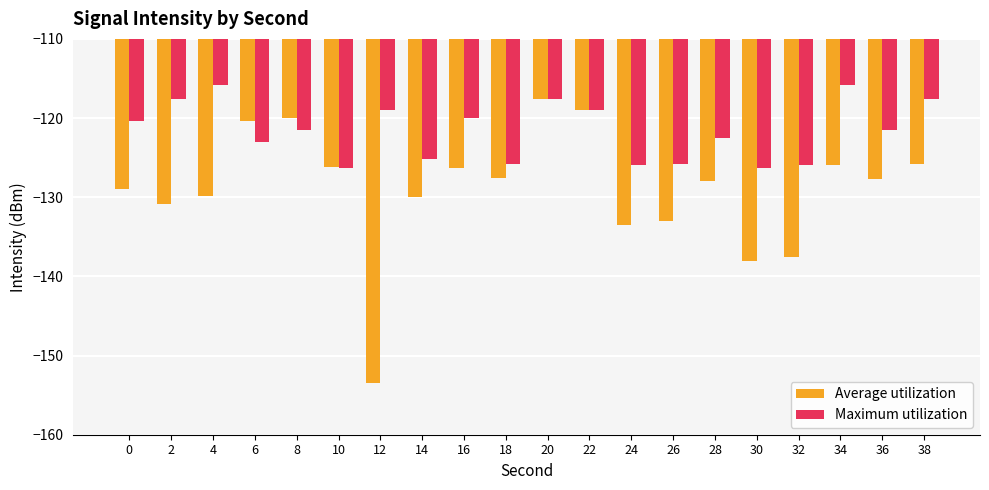

At which label does Average utilization first exceed -127?

6